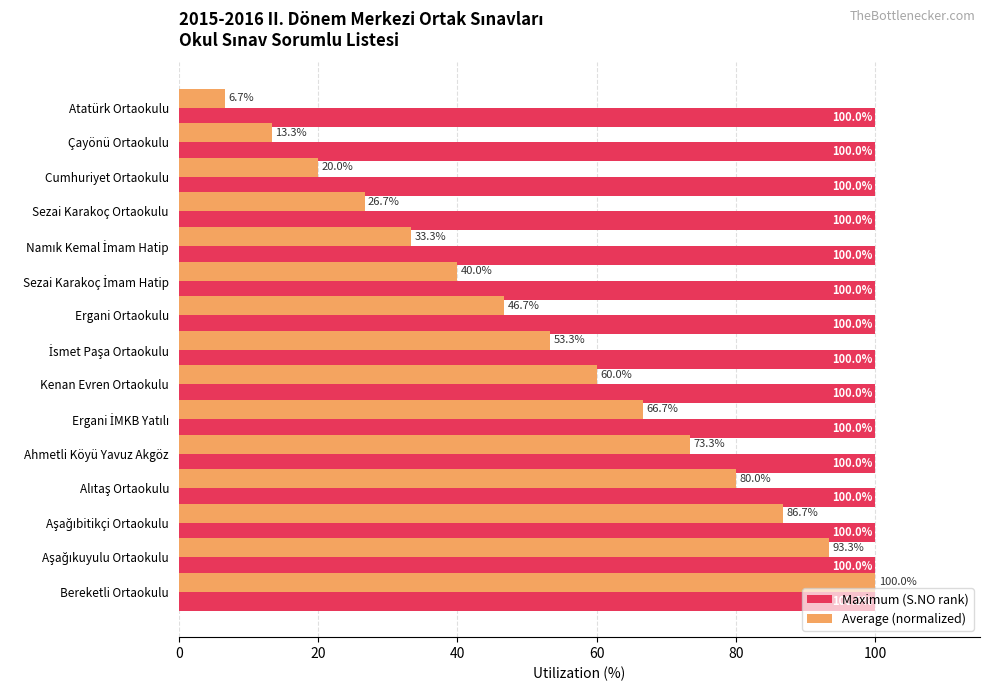

What is the total value across all series at Ahmetli Köyü Yavuz Akgöz?

173.3